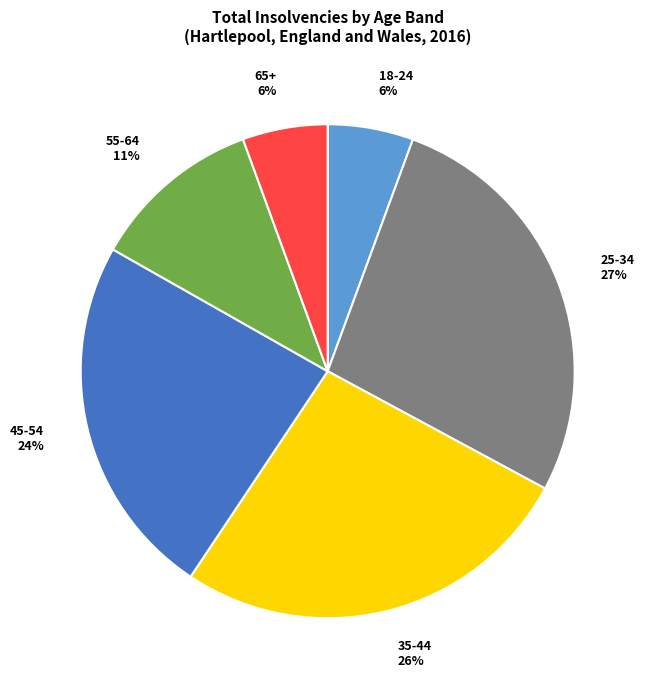

To the nearest percent, what is the combined percentage of 35-44 and 18-24?

32%